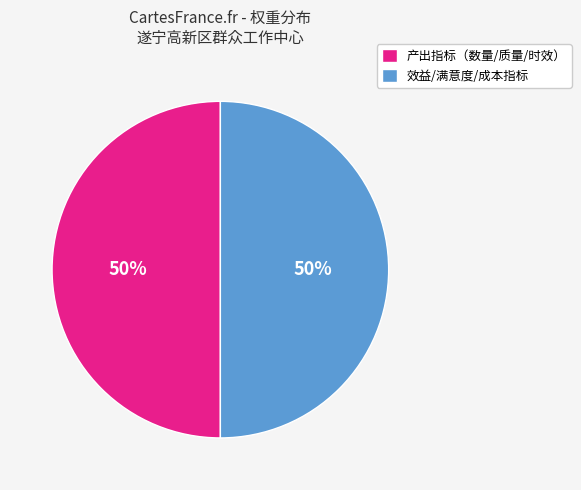

To the nearest percent, what is the average slice percentage?

50%